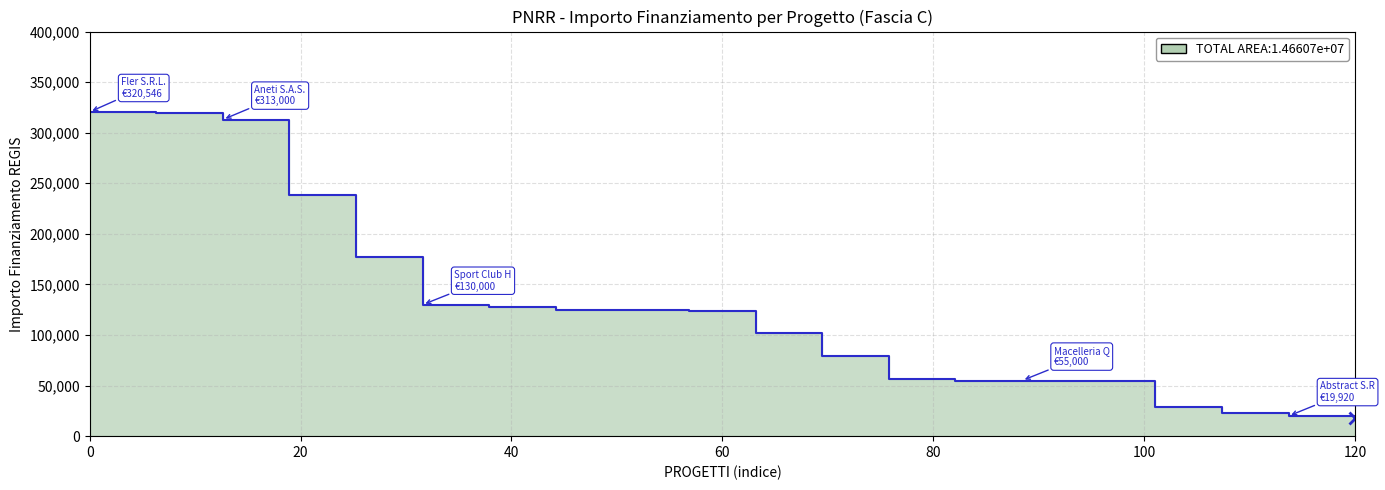

What is the sum of all values?

2490444.2